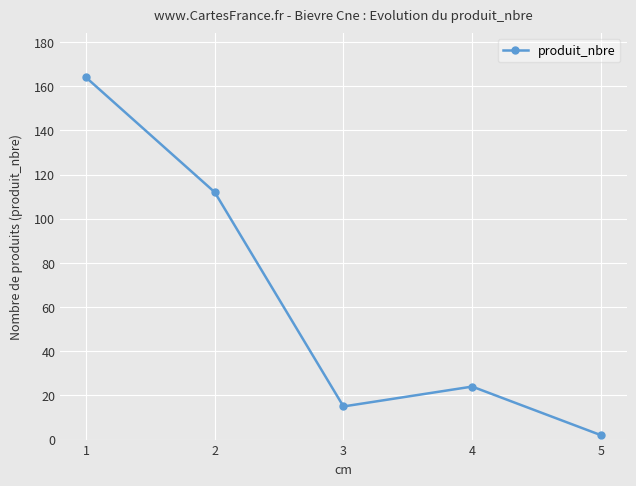

Is it true that the value at 3 is 26?

False